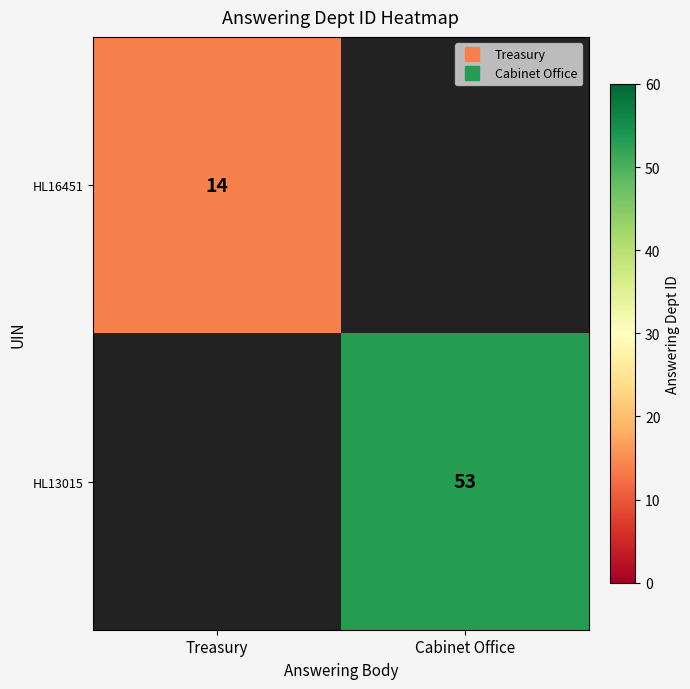

How many data points does each series have?

2